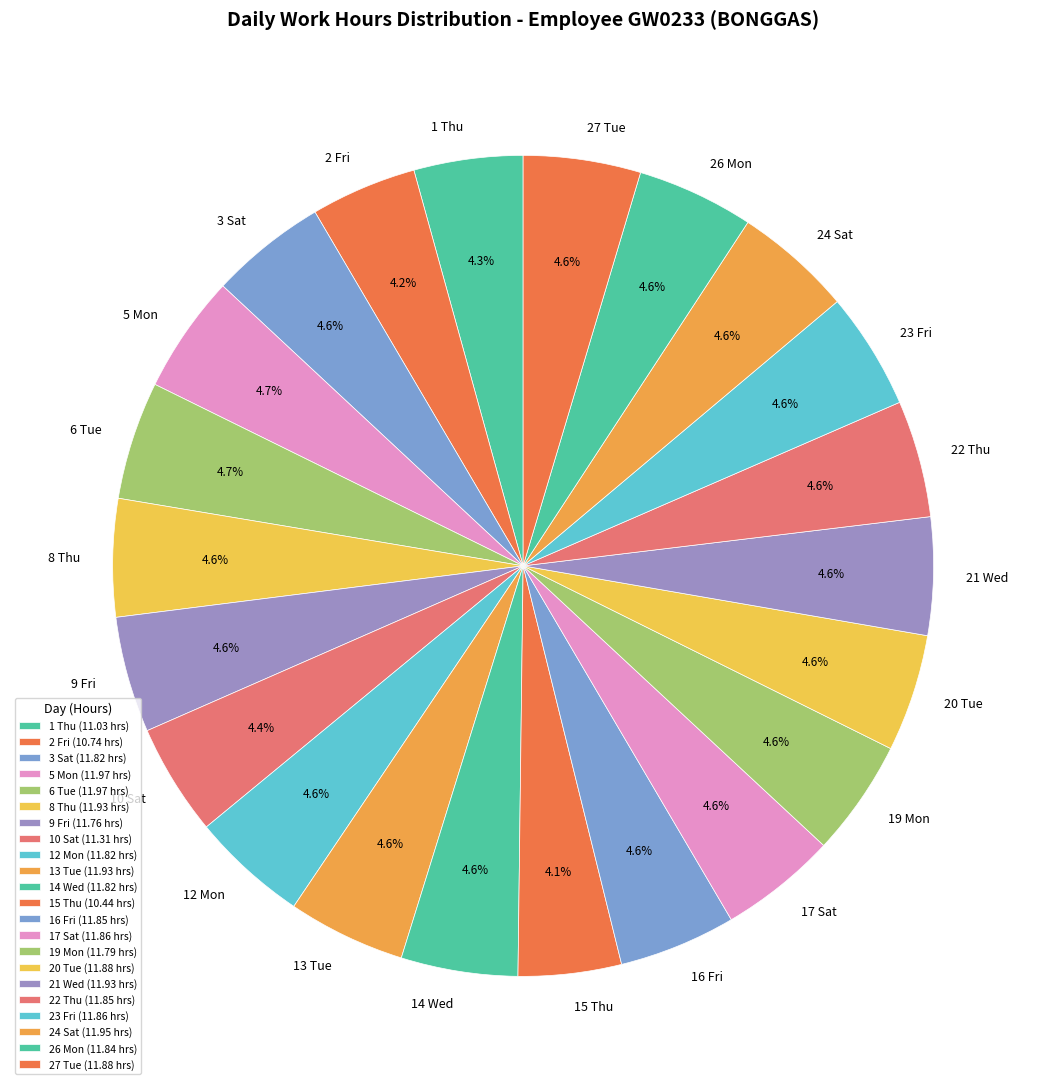

Is it true that 20 Tue is 5% of the pie?

True